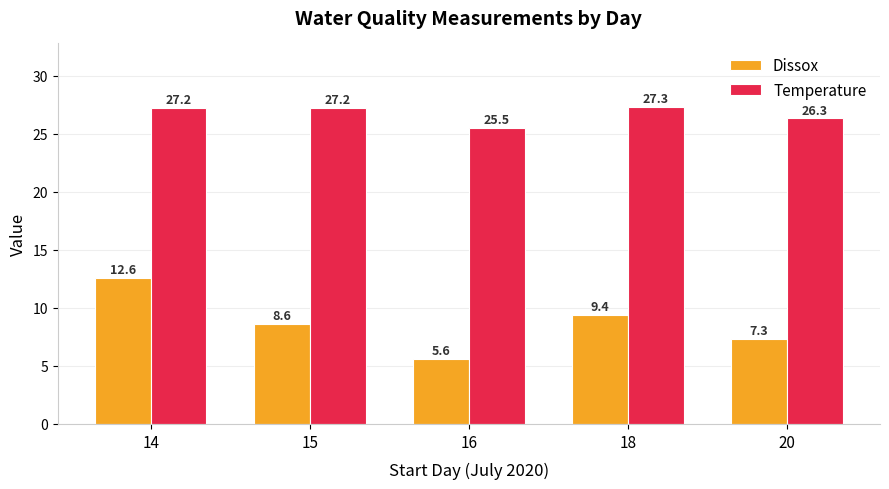

Where is Temperature nearest to the value 26?

20